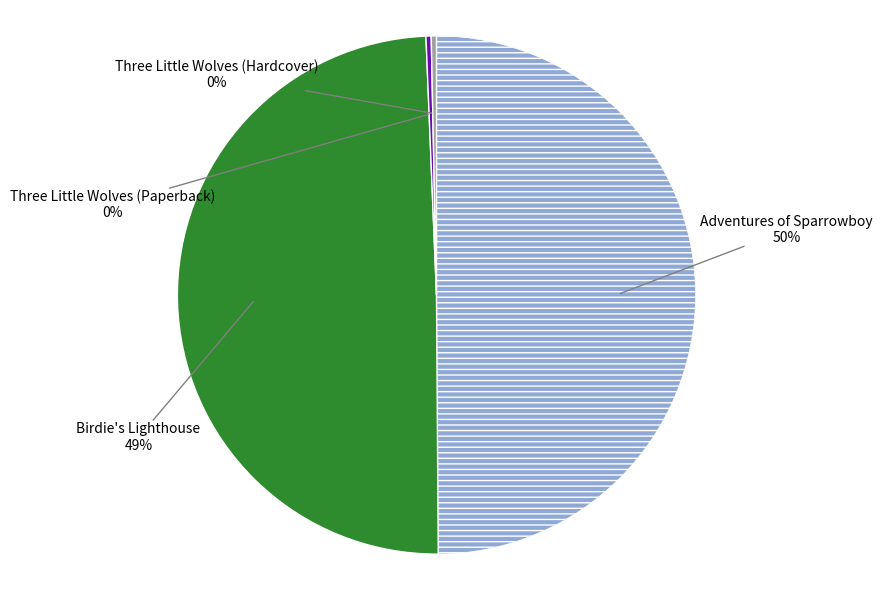

How many slices are in this pie chart?

4